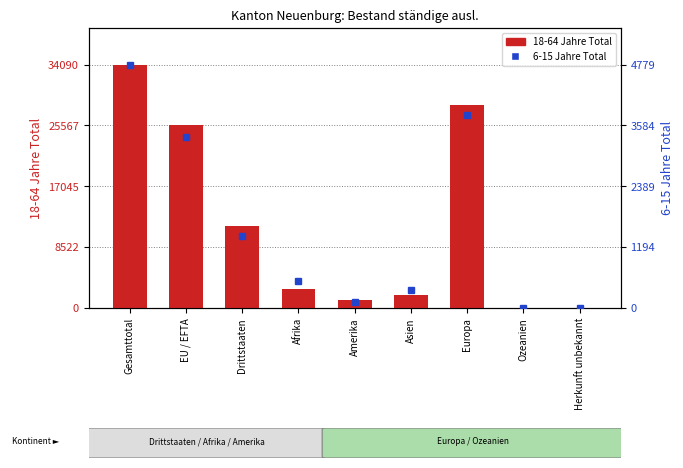

How many groups of bars are there?

9